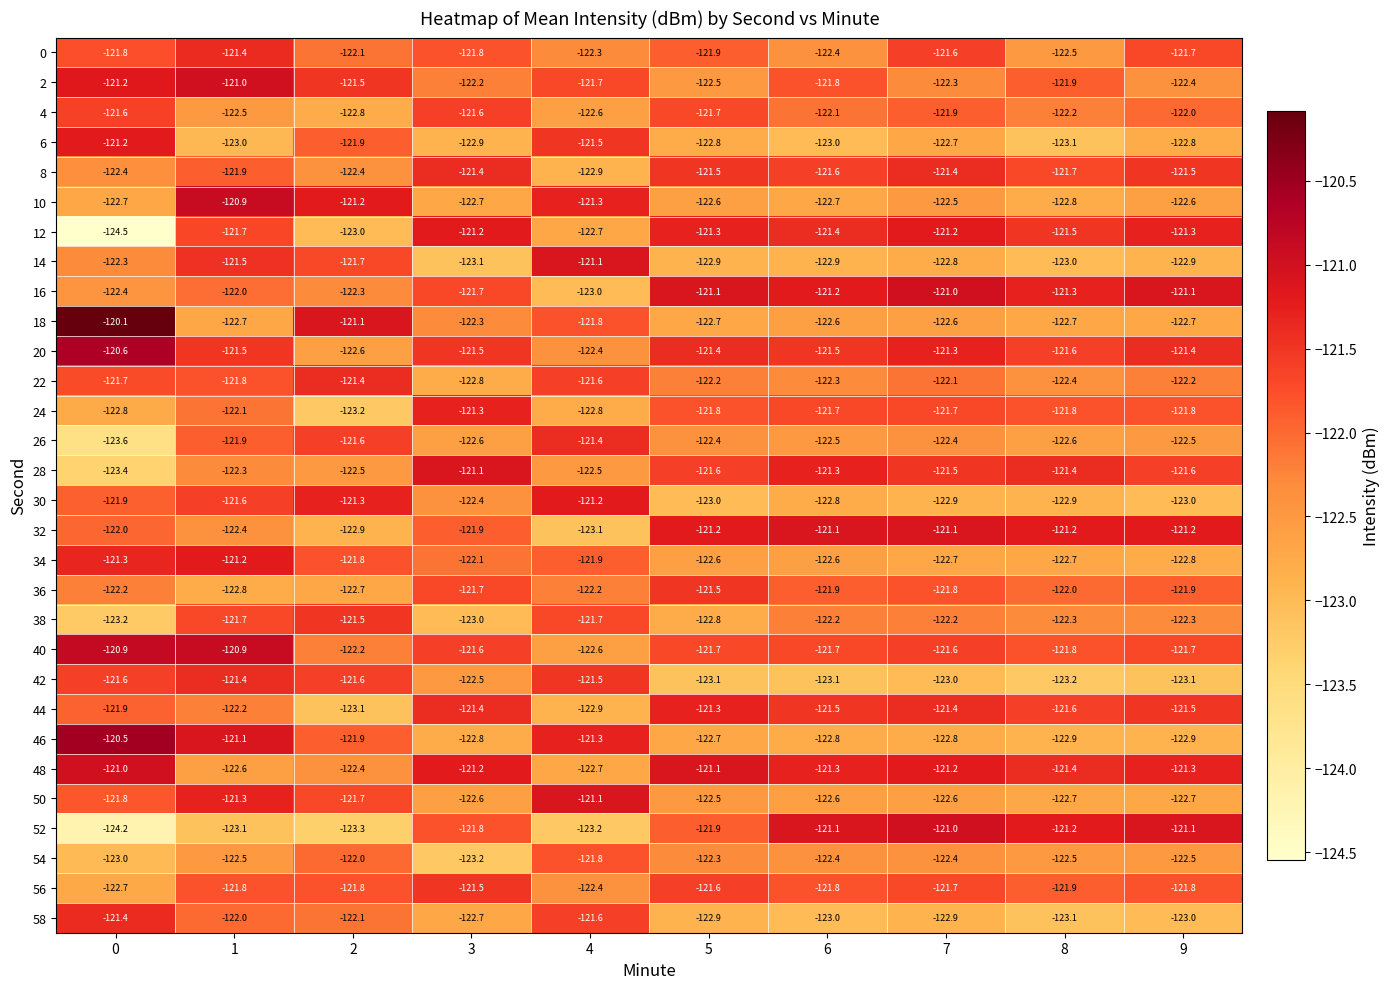

What is the minimum value shown in the chart?

-124.5